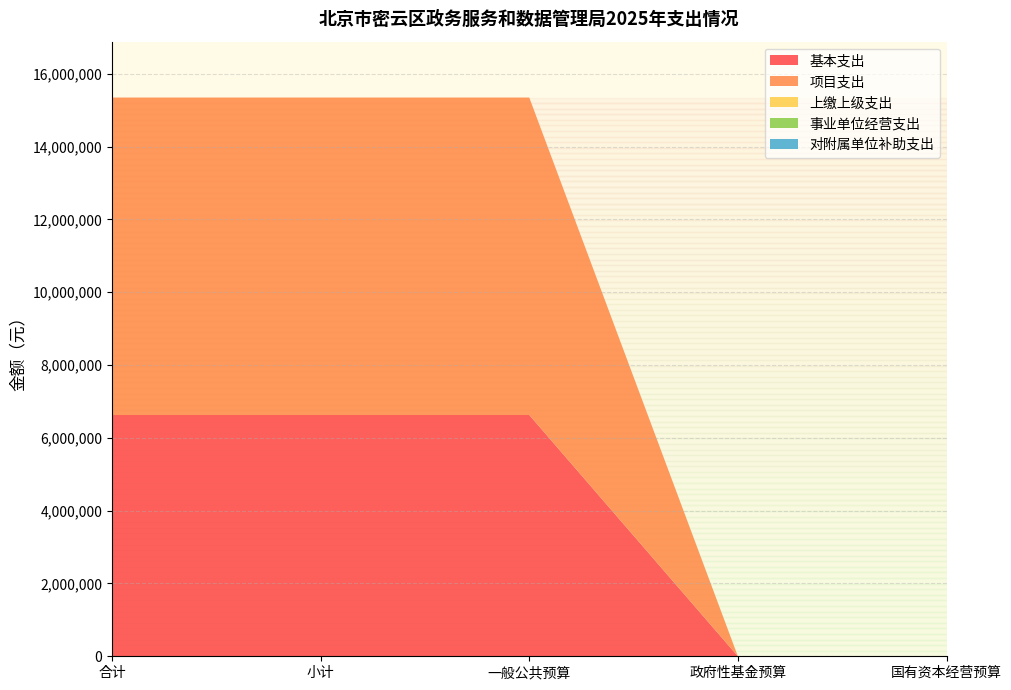

Reading left to right, list all the values displayed in this chart.

基本支出: 合计=6628181.0	小计=6628181.0	一般公共预算=6628181.0	政府性基金预算=0.0	国有资本经营预算=0.0
项目支出: 合计=8721154.3	小计=8721154.3	一般公共预算=8721154.3	政府性基金预算=0.0	国有资本经营预算=0.0
上缴上级支出: 合计=0.0	小计=0.0	一般公共预算=0.0	政府性基金预算=0.0	国有资本经营预算=0.0
事业单位经营支出: 合计=0.0	小计=0.0	一般公共预算=0.0	政府性基金预算=0.0	国有资本经营预算=0.0
对附属单位补助支出: 合计=0.0	小计=0.0	一般公共预算=0.0	政府性基金预算=0.0	国有资本经营预算=0.0